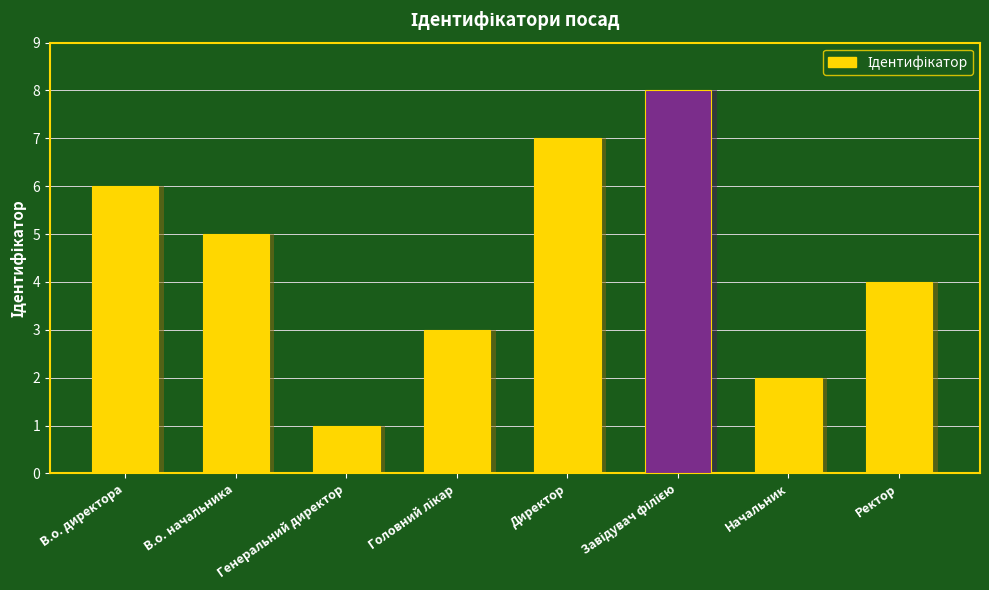

Count the number of values greater than 5.

3